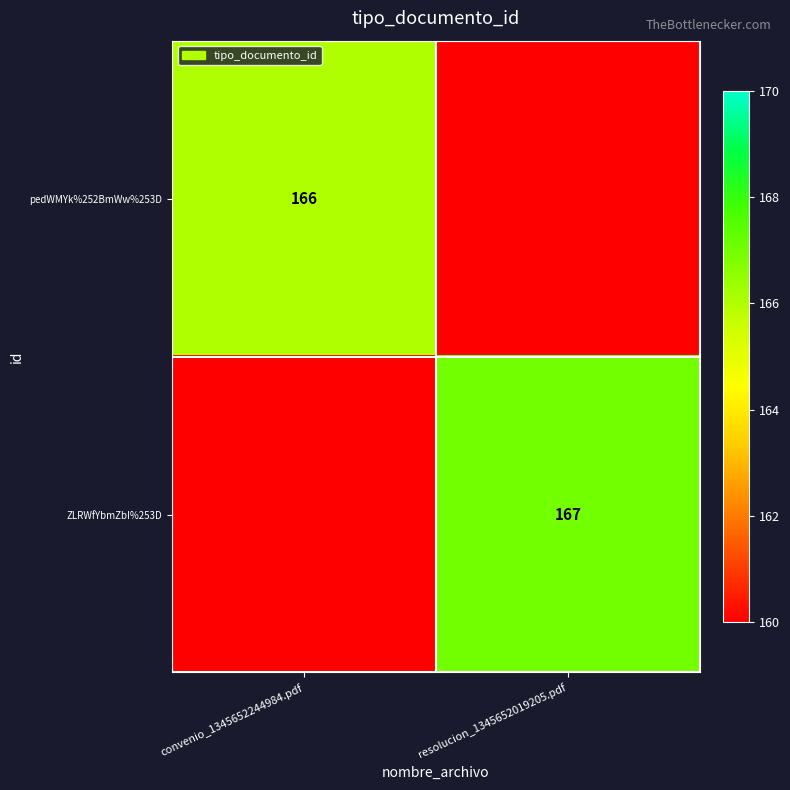

The value of ZLRWfYbmZbI%253D at resolucion_1345652019205.pdf is 56. True or false?

False